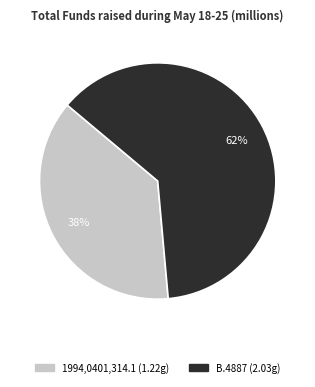

Count the number of slices in the pie.

2